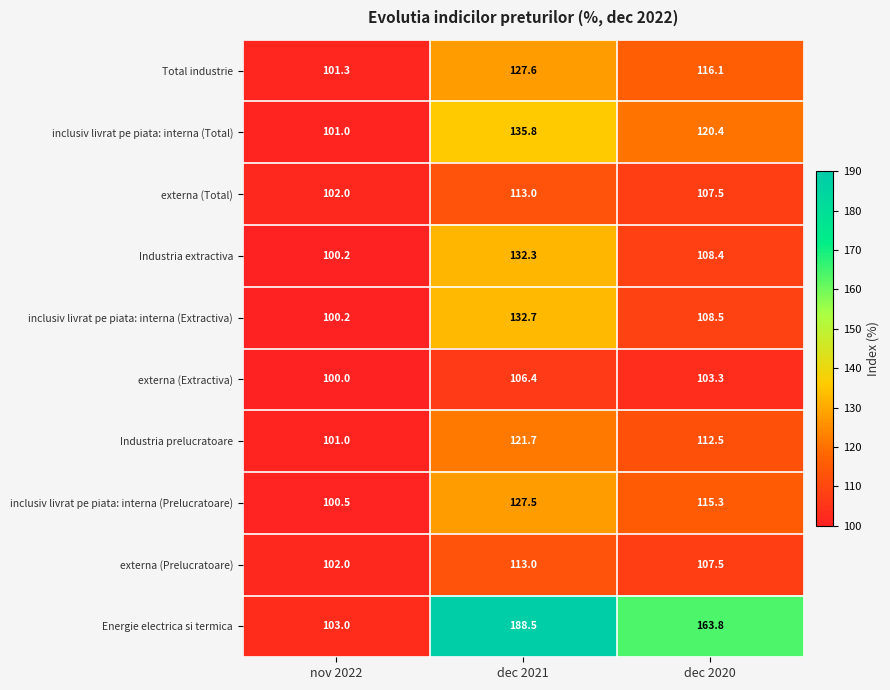

What is the difference between the externa (Extractiva) values at dec 2021 and nov 2022?

6.4